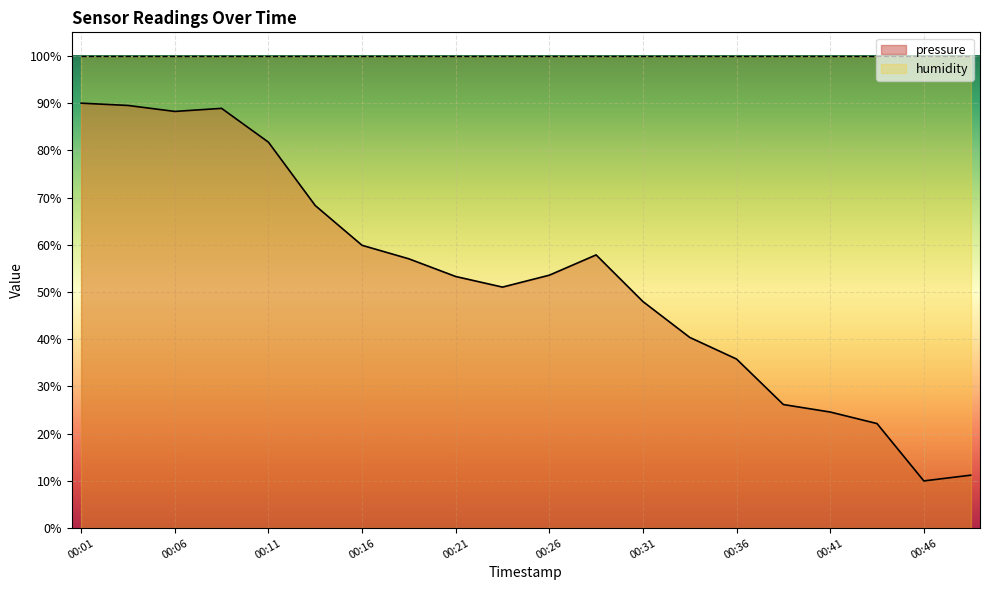

Reading right to left, extract all data points from this chart.

00:48=11.2	00:46=10.0	00:43=22.1	00:41=24.6	00:38=26.2	00:36=35.8	00:33=40.4	00:31=48.0	00:28=57.9	00:26=53.6	00:23=51.0	00:21=53.3	00:19=57.0	00:16=59.9	00:14=68.3	00:11=81.7	00:09=88.9	00:06=88.2	00:04=89.5	00:01=90.0